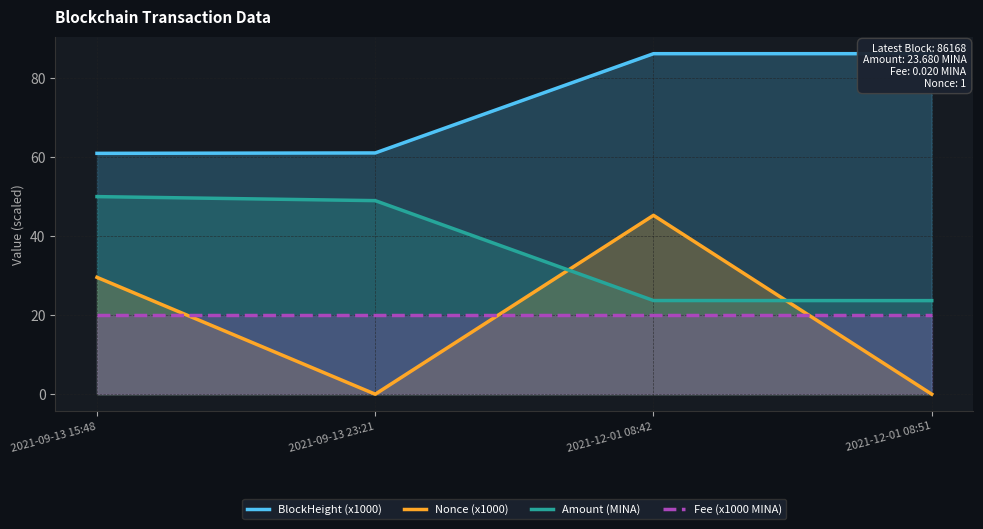

Reading left to right, list all the values displayed in this chart.

BlockHeight (x1000): 2021-09-13 15:48=60.9	2021-09-13 23:21=61.0	2021-12-01 08:42=86.2	2021-12-01 08:51=86.2
Nonce (x1000): 2021-09-13 15:48=29.6	2021-09-13 23:21=0.0	2021-12-01 08:42=45.3	2021-12-01 08:51=0.0
Amount (MINA): 2021-09-13 15:48=50.0	2021-09-13 23:21=49.0	2021-12-01 08:42=23.7	2021-12-01 08:51=23.7
Fee (x1000 MINA): 2021-09-13 15:48=20.0	2021-09-13 23:21=20.0	2021-12-01 08:42=20.0	2021-12-01 08:51=20.0